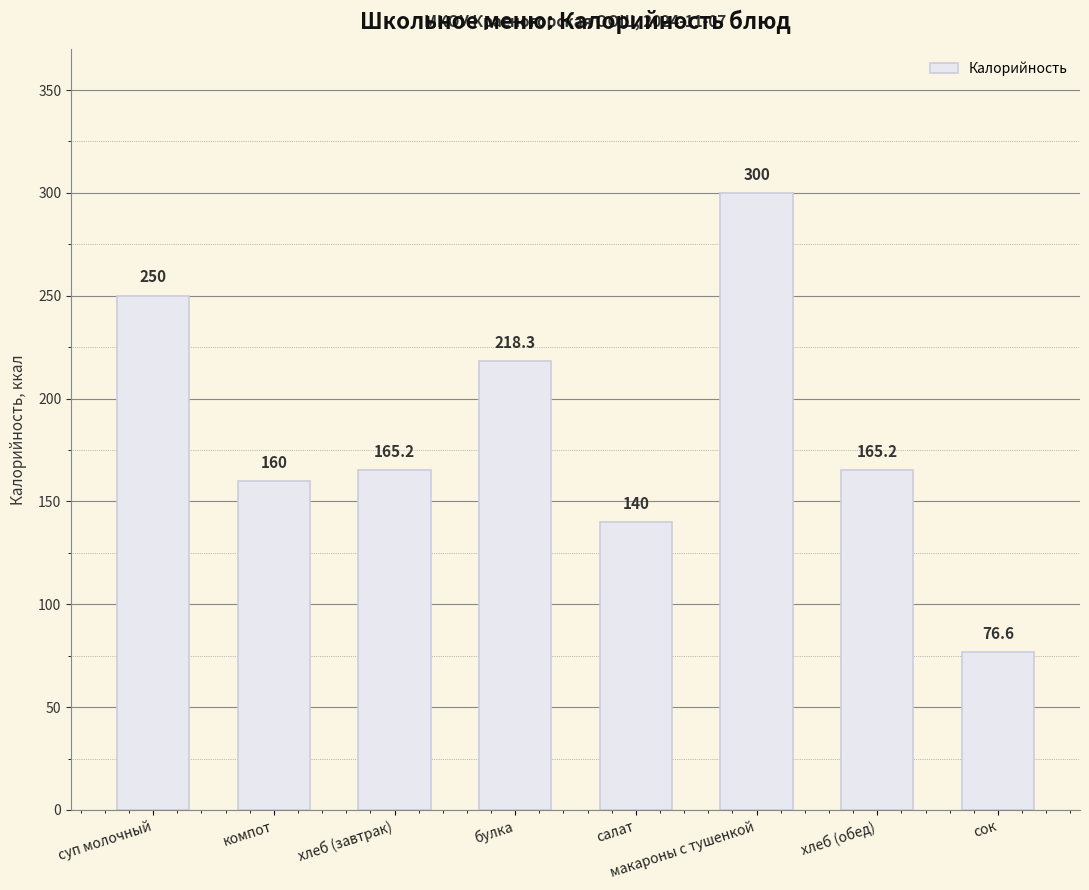

What is the approximate value at суп молочный?

250.0